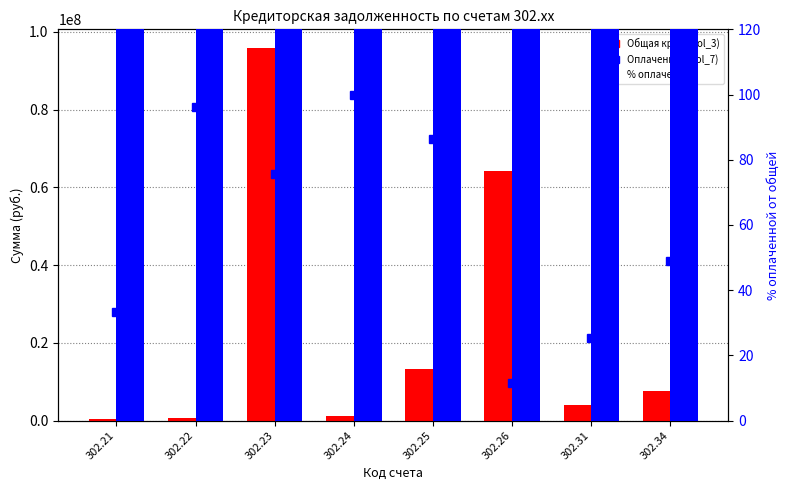

Reading left to right, list all the values displayed in this chart.

Общая кред. (col_3): 302.21=344408.5	302.22=719699.0	302.23=95831388.2	302.24=1217857.3	302.25=13313541.6	302.26=64102319.6	302.31=4004482.8	302.34=7652423.3
% от общей: 302.21=33.4	302.22=96.3	302.23=75.5	302.24=100.0	302.25=86.5	302.26=11.5	302.31=25.3	302.34=48.9
Оплаченная (col_7): 302.21=115110.8	302.22=692949.0	302.23=72352222.3	302.24=1217857.3	302.25=11514555.1	302.26=7381182.8	302.31=1015049.9	302.34=3743806.8